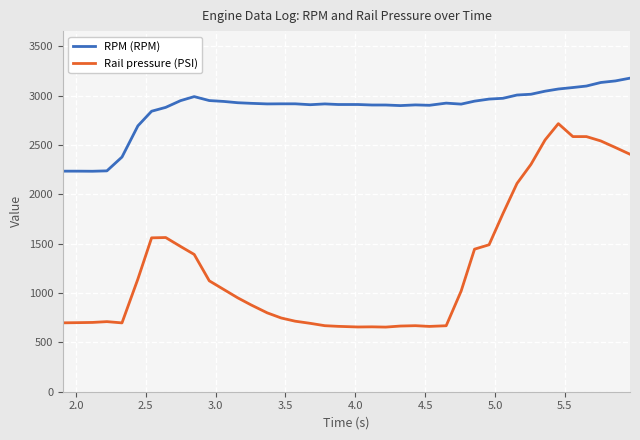

What is the difference between the maximum and minimum values in the Rail pressure (PSI) series?

2060.7